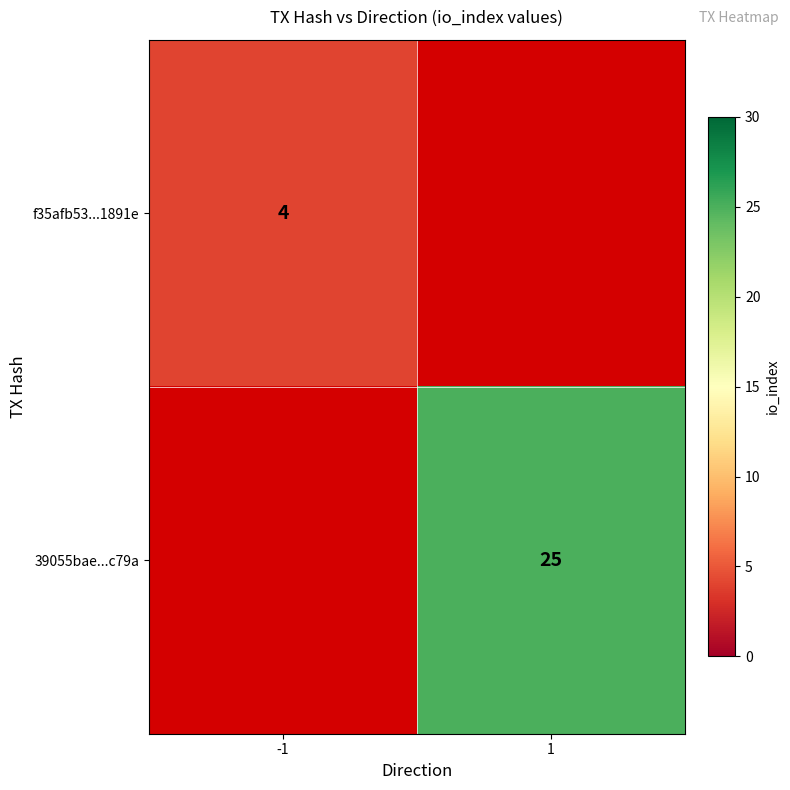

The f35afb53...1891e series shows 4 at -1. True or false?

True